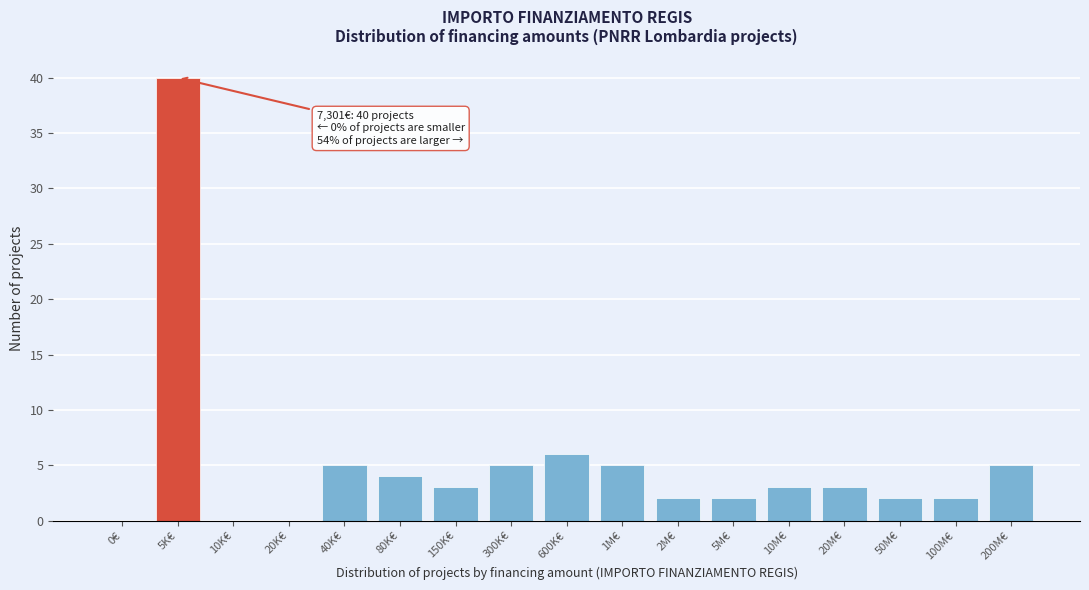

Reading right to left, list all the values displayed in this chart.

200M€=5	100M€=2	50M€=2	20M€=3	10M€=3	5M€=2	2M€=2	1M€=5	600K€=6	300K€=5	150K€=3	80K€=4	40K€=5	20K€=0	10K€=0	5K€=40	0€=0